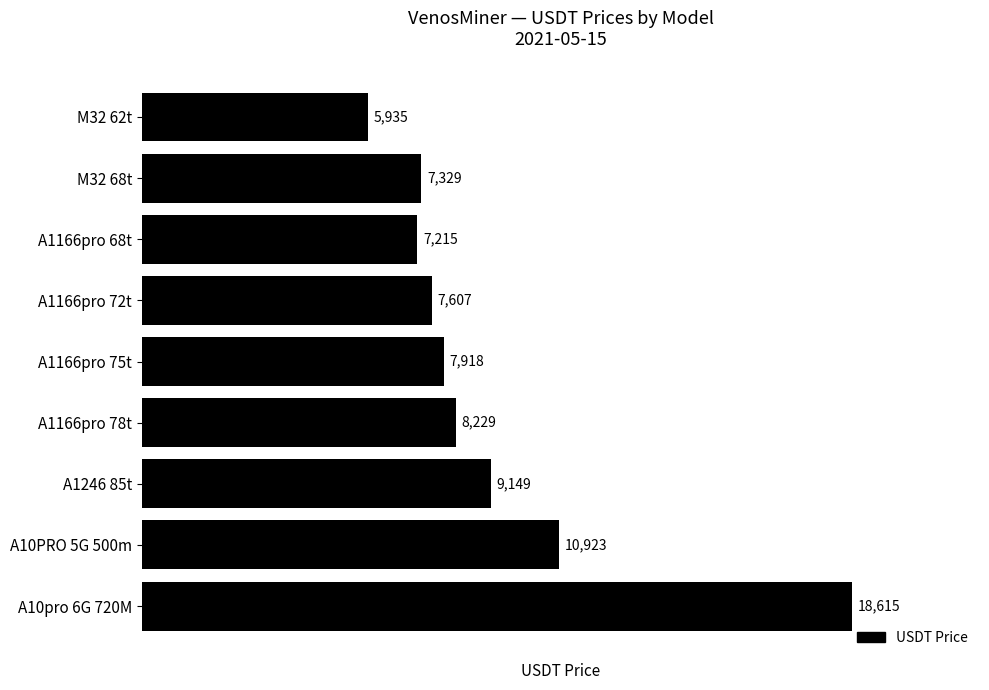

What is the ratio of the value at A10PRO 5G 500m to the value at A1166pro 75t?

1.4